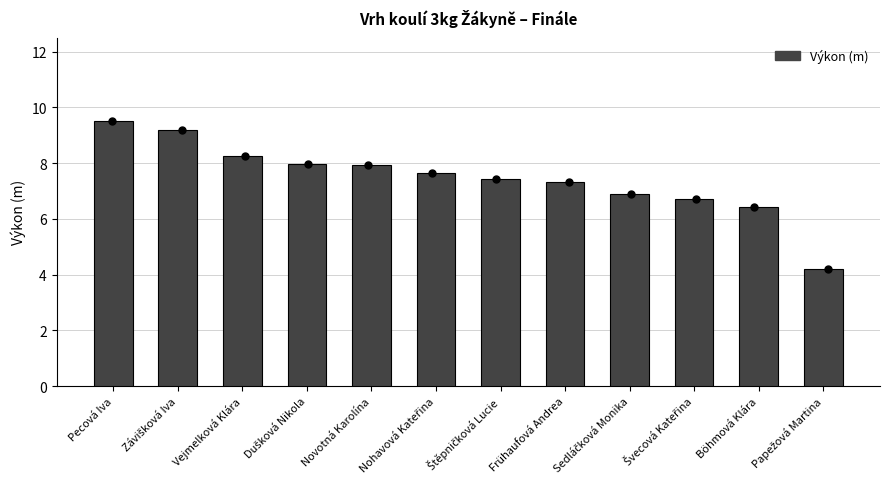

Which has a higher value, Sedláčková Monika or Böhmová Klára?

Sedláčková Monika